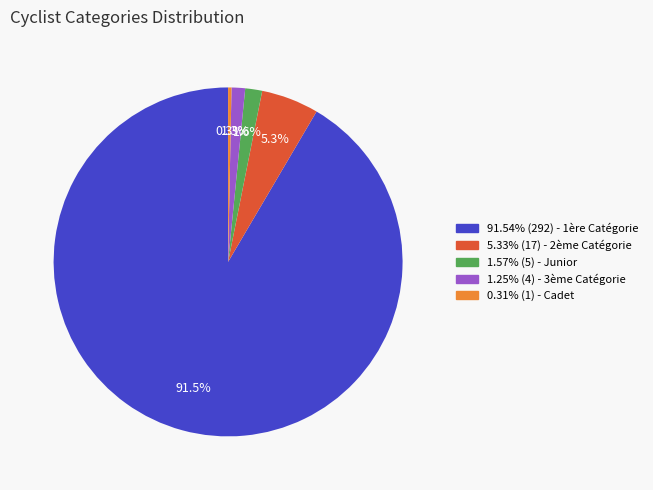

How much of the chart is everything except 1.25% (4) - 3ème Catégorie?

98.7%